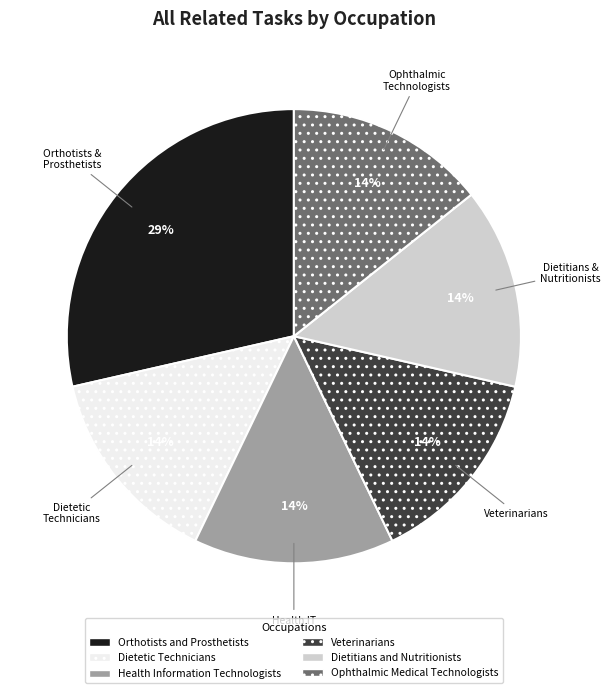

How many slices are in this pie chart?

6